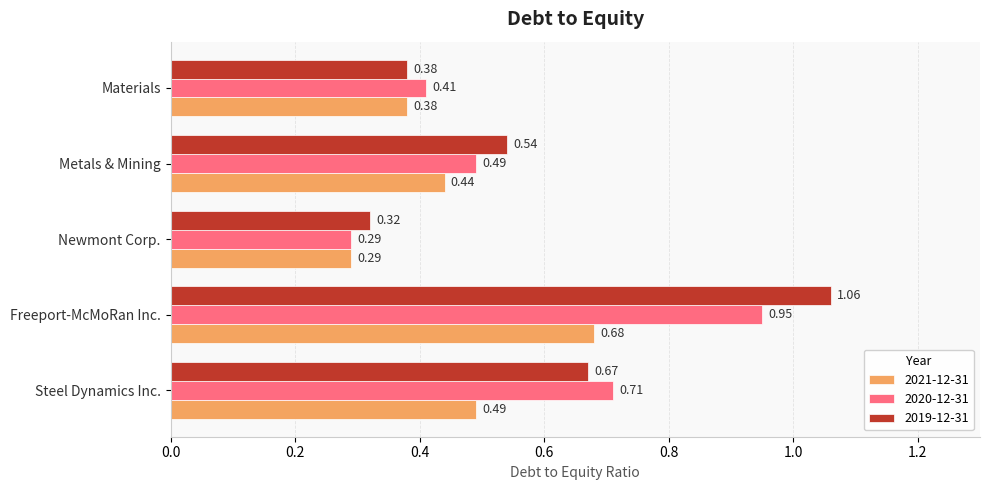

At which label is 2019-12-31 closest to 0?

Newmont Corp.